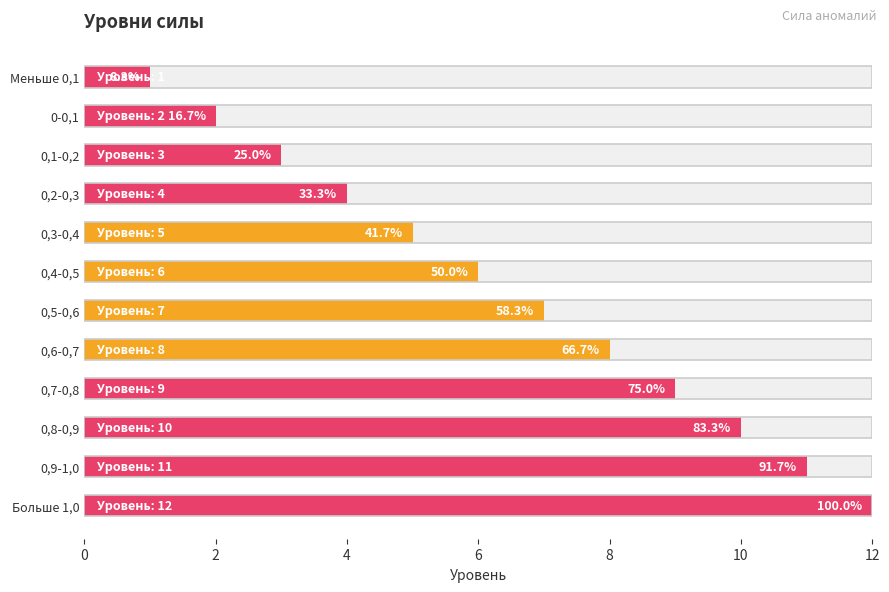

What is the label of the 2nd bar from the left?

0-0,1